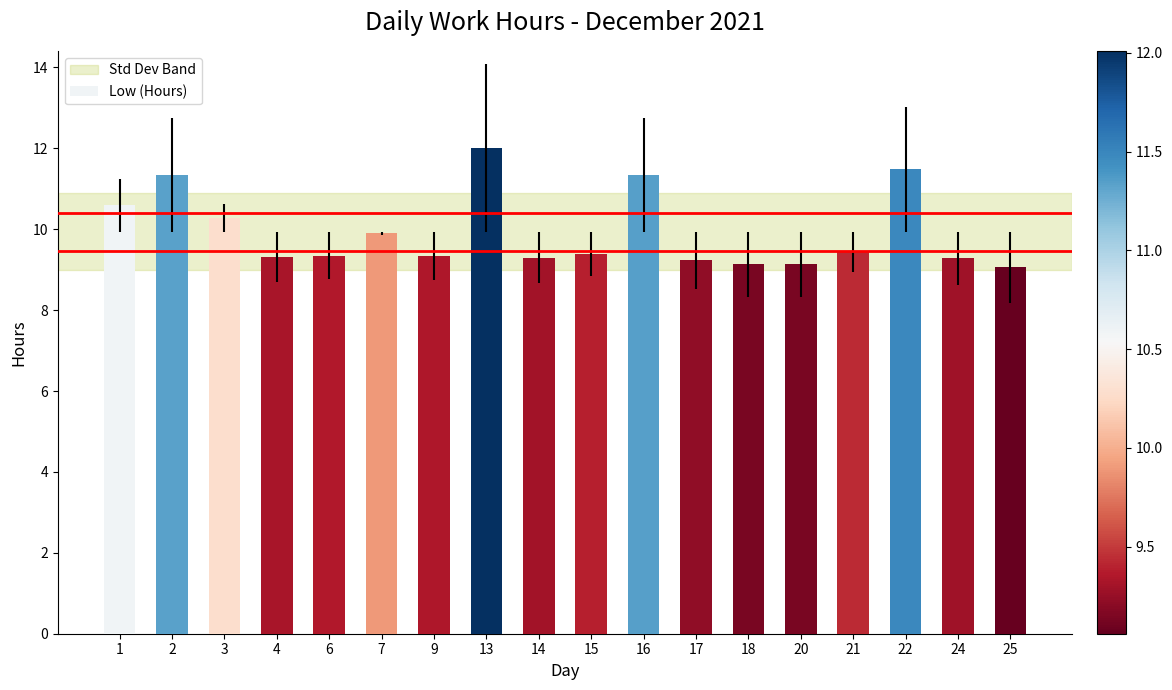

The value at 9 is 13.6. True or false?

False